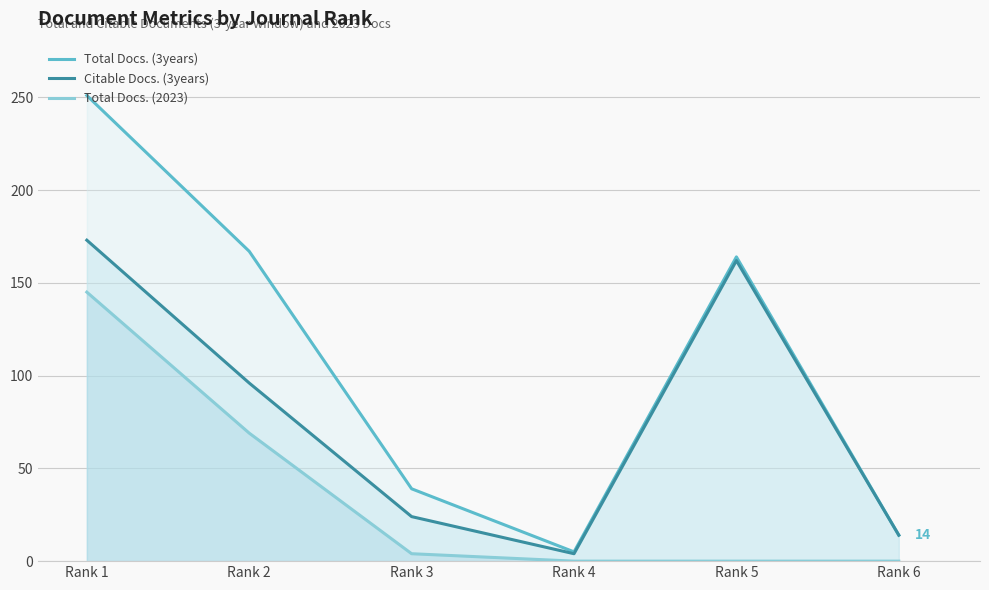

What is the difference between the Total Docs. (3years) values at Rank 5 and Rank 6?

150